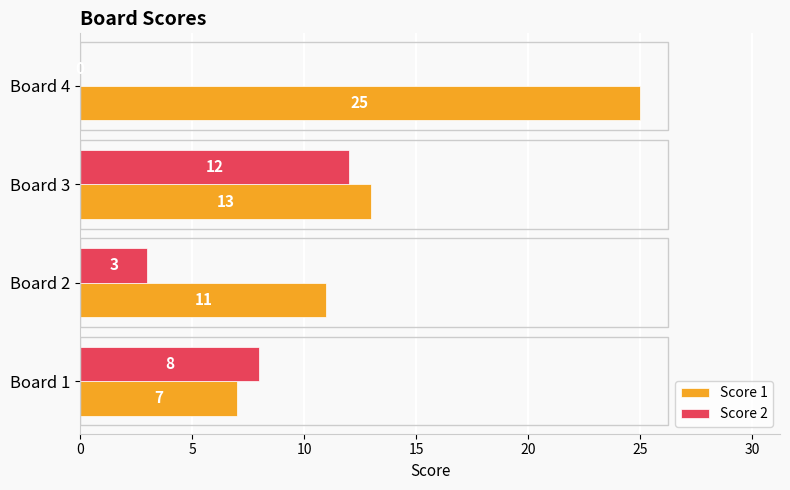

What is the maximum value for Score 2?

12